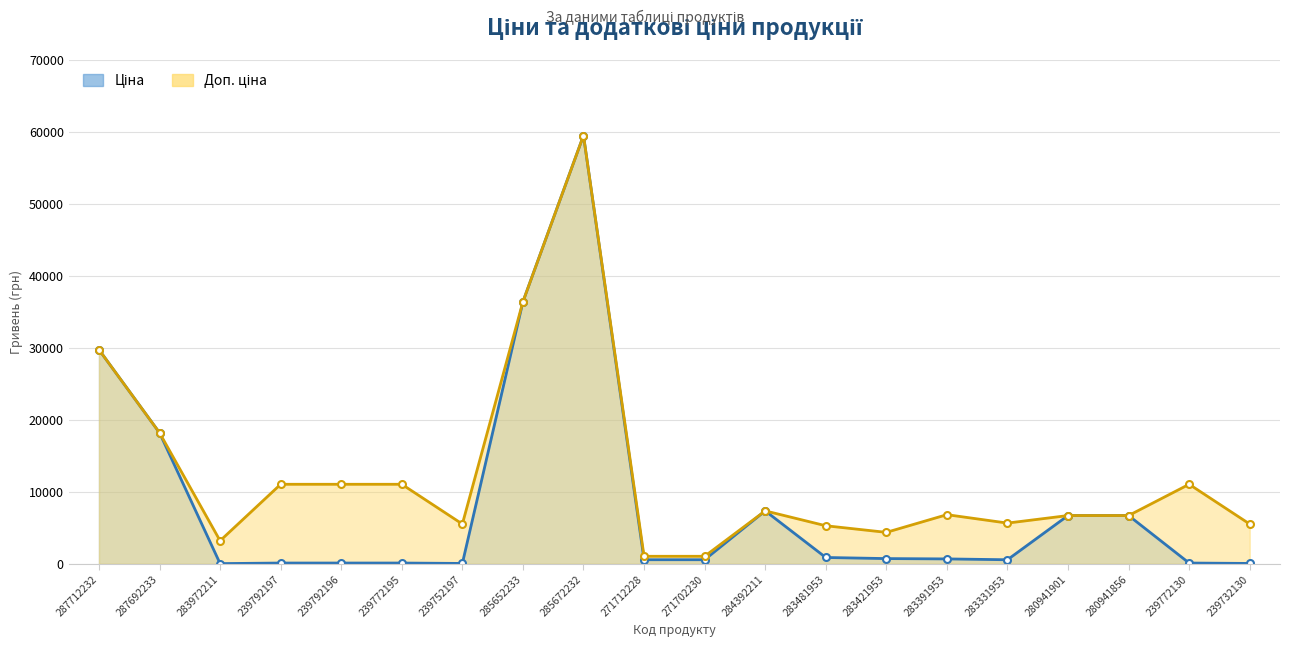

Reading right to left, what are all the values shown in this chart?

Ціна: 239732130=55.3	239772130=110.5	280941856=6710.2	280941901=6710.2	283331953=566.2	283391953=683.2	283421953=728.8	283481953=882.1	284392211=7360.2	271702230=571.6	271712228=571.6	285672232=59523.0	285652233=36424.0	239752197=55.3	239772195=110.5	239792196=110.5	239792197=110.5	283972211=32.0	287692233=18212.0	287712232=29761.5
Доп. ціна: 239732130=5528.0	239772130=11055.0	280941856=6710.2	280941901=6710.2	283331953=5662.1	283391953=6831.9	283421953=4372.9	283481953=5292.4	284392211=7360.2	271702230=1048.0	271712228=1048.0	285672232=59523.0	285652233=36424.0	239752197=5528.0	239772195=11055.0	239792196=11055.0	239792197=11055.0	283972211=3205.0	287692233=18212.0	287712232=29761.5